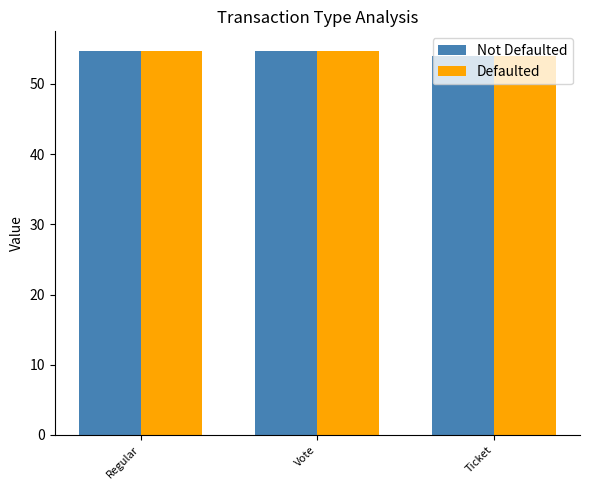

At which label is Defaulted closest to 54?

Ticket